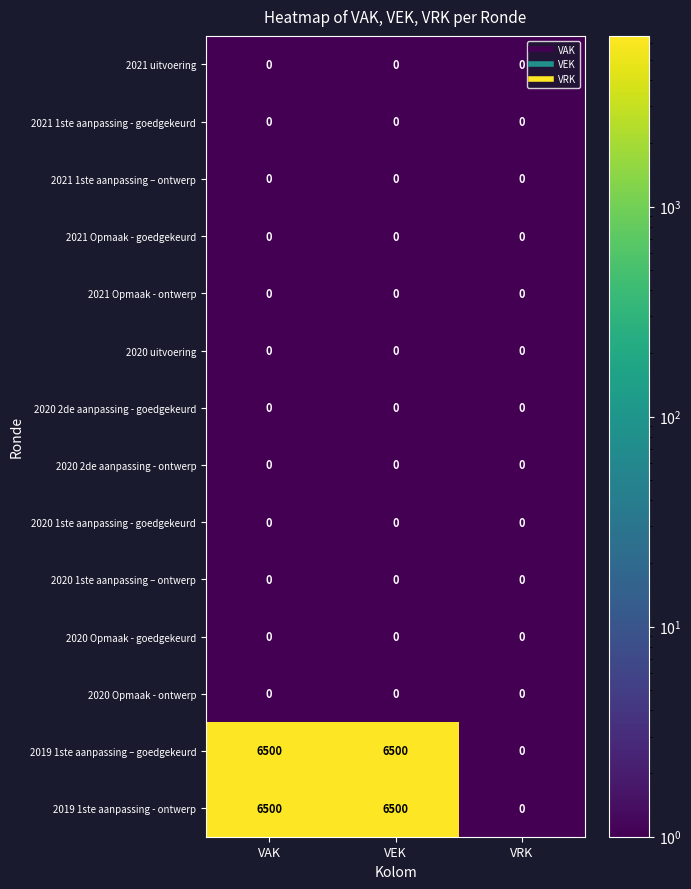

What is the greatest value displayed?

6500